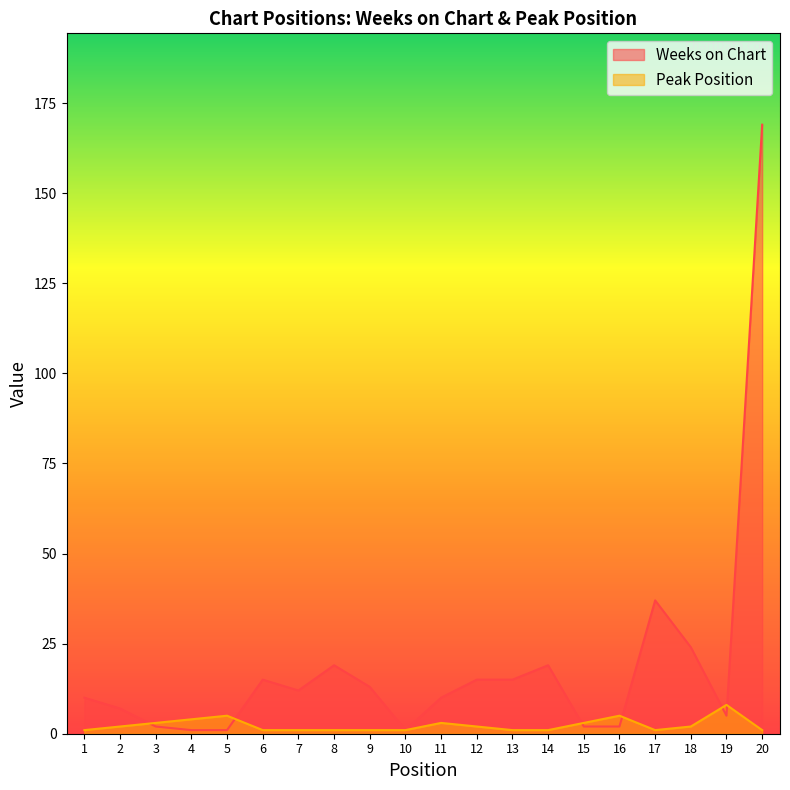

Reading left to right, what are all the values shown in this chart?

Weeks on Chart: 10	7	2	1	1	15	12	19	13	1	10	15	15	19	2	2	37	24	5	169
Peak Position: 1	2	3	4	5	1	1	1	1	1	3	2	1	1	3	5	1	2	8	1